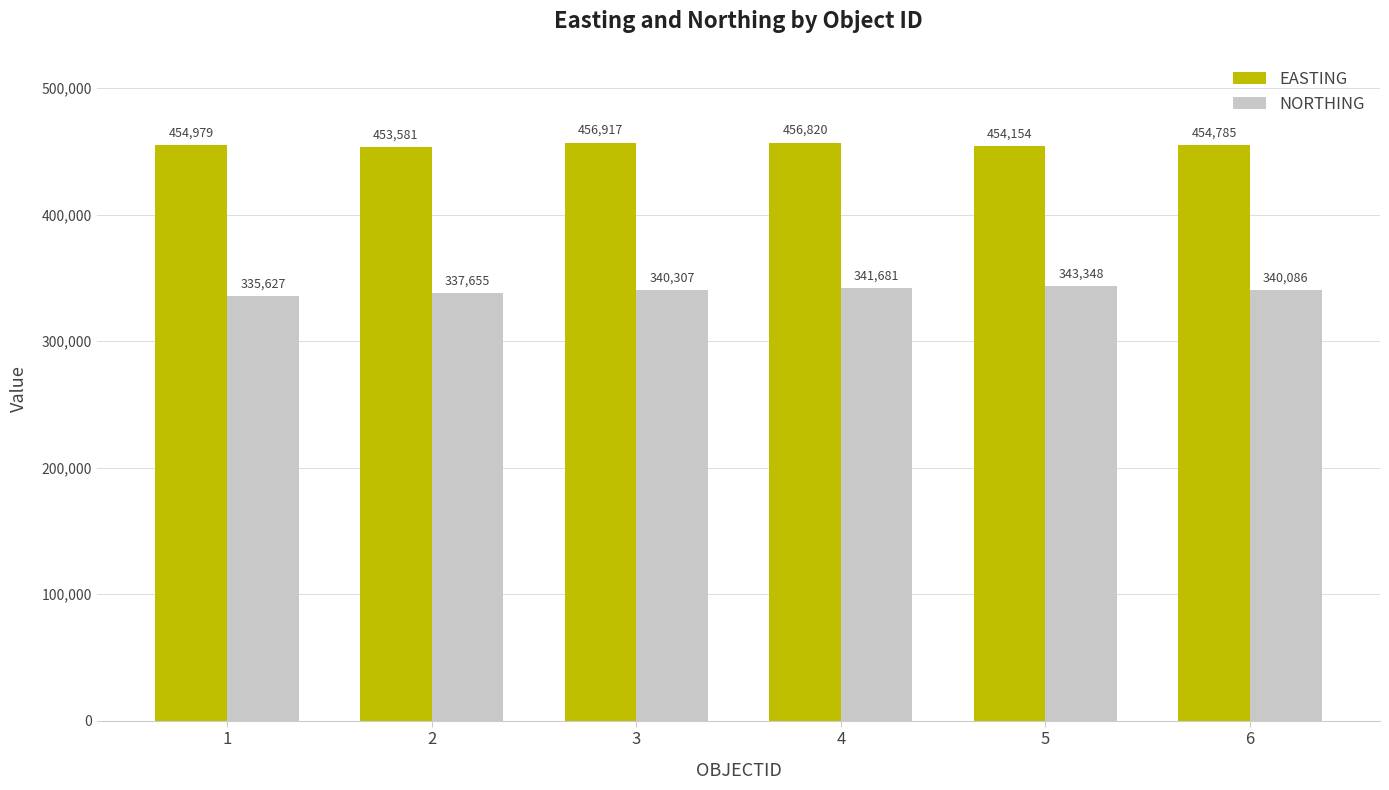

List the labels in order of NORTHING value, largest first.

5, 4, 3, 6, 2, 1